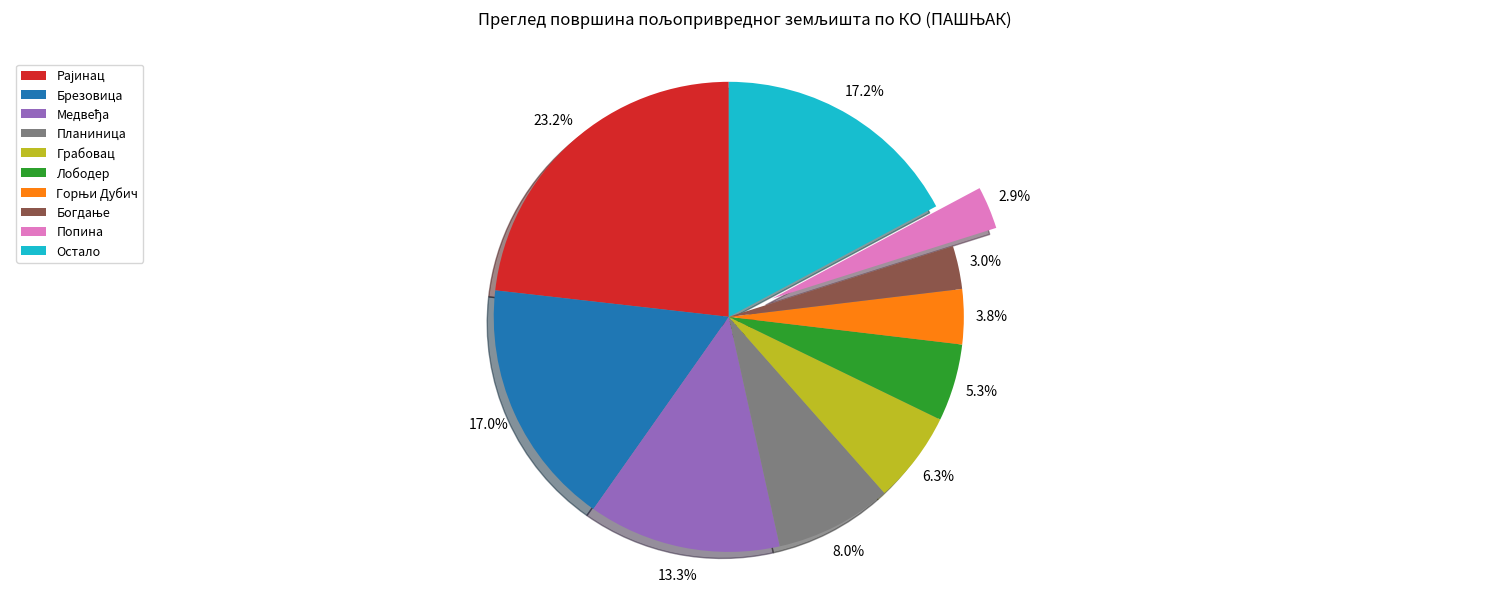

Is there any slice that represents more than half of the pie?

No